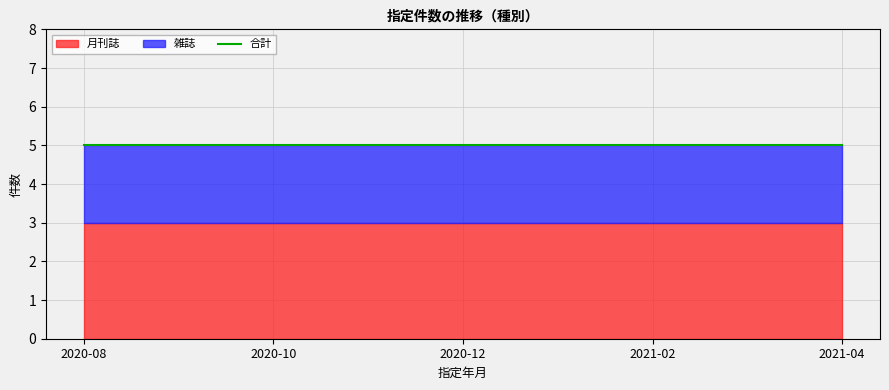

What value does the 雑誌 series have at 2020-12?

2